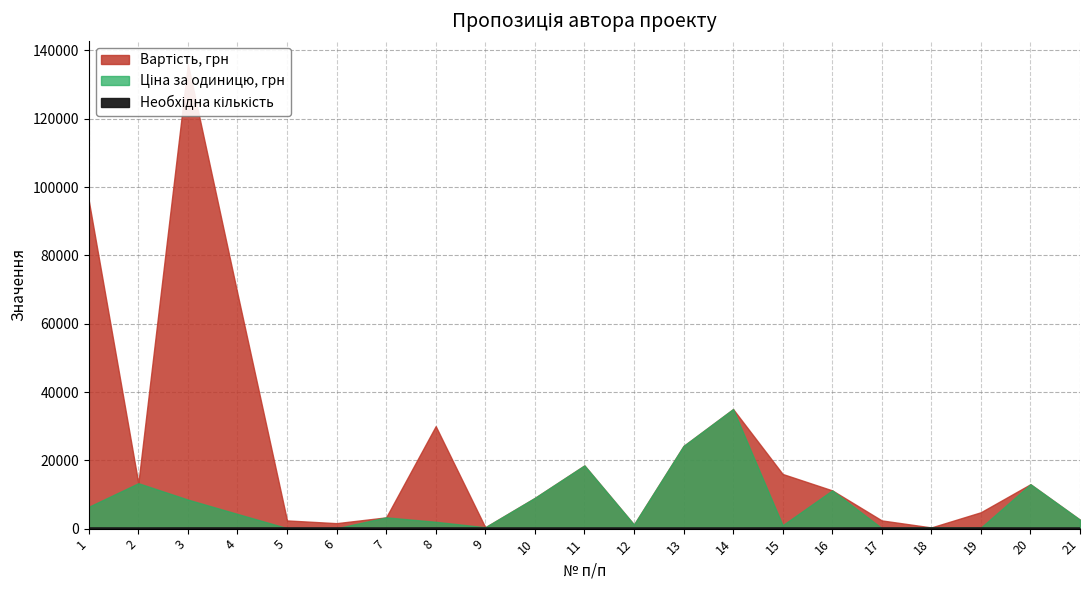

How many values in the Ціна за одиницю, грн series are below 3300?

10